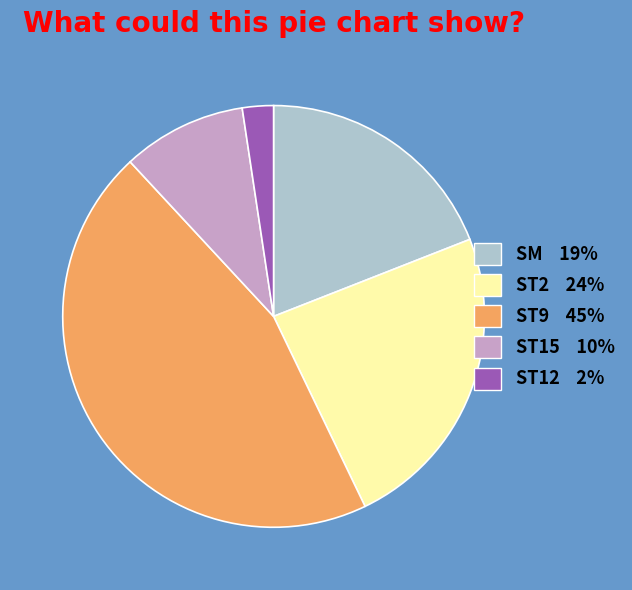

Is the sum of SM 19% and ST9 45% greater than half?

Yes